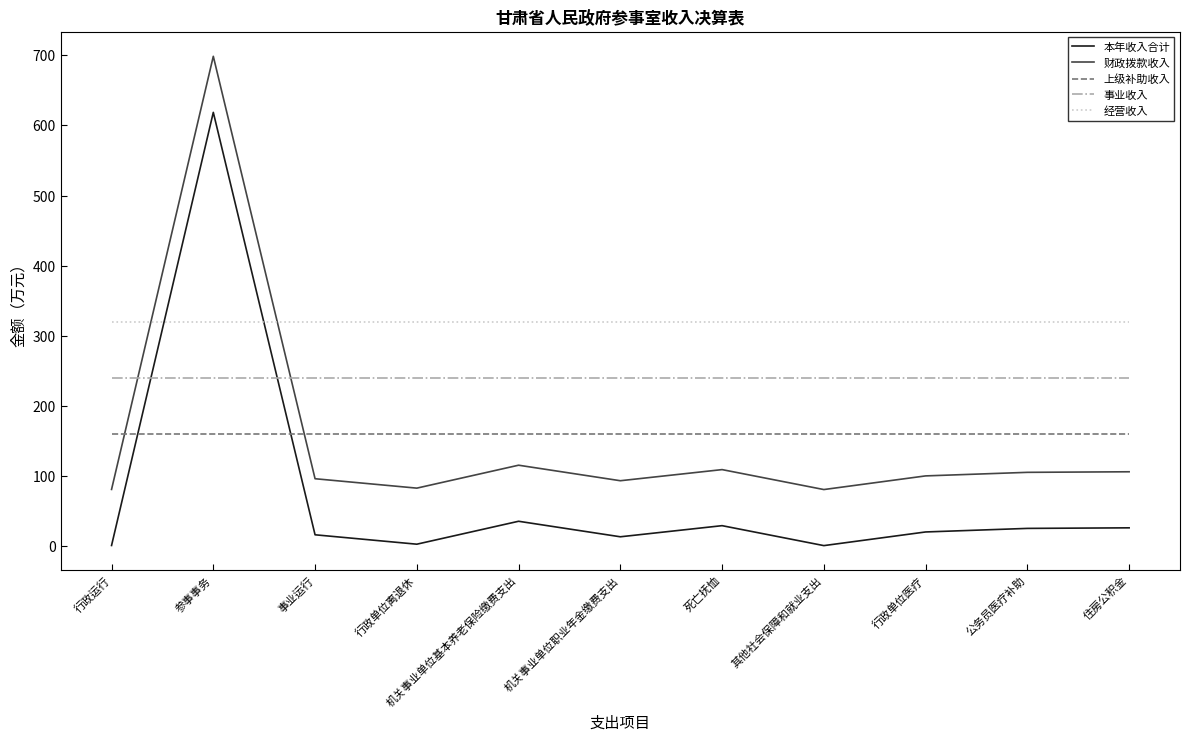

True or false: 财政拨款收入 and 本年收入合计 intersect in this chart.

False